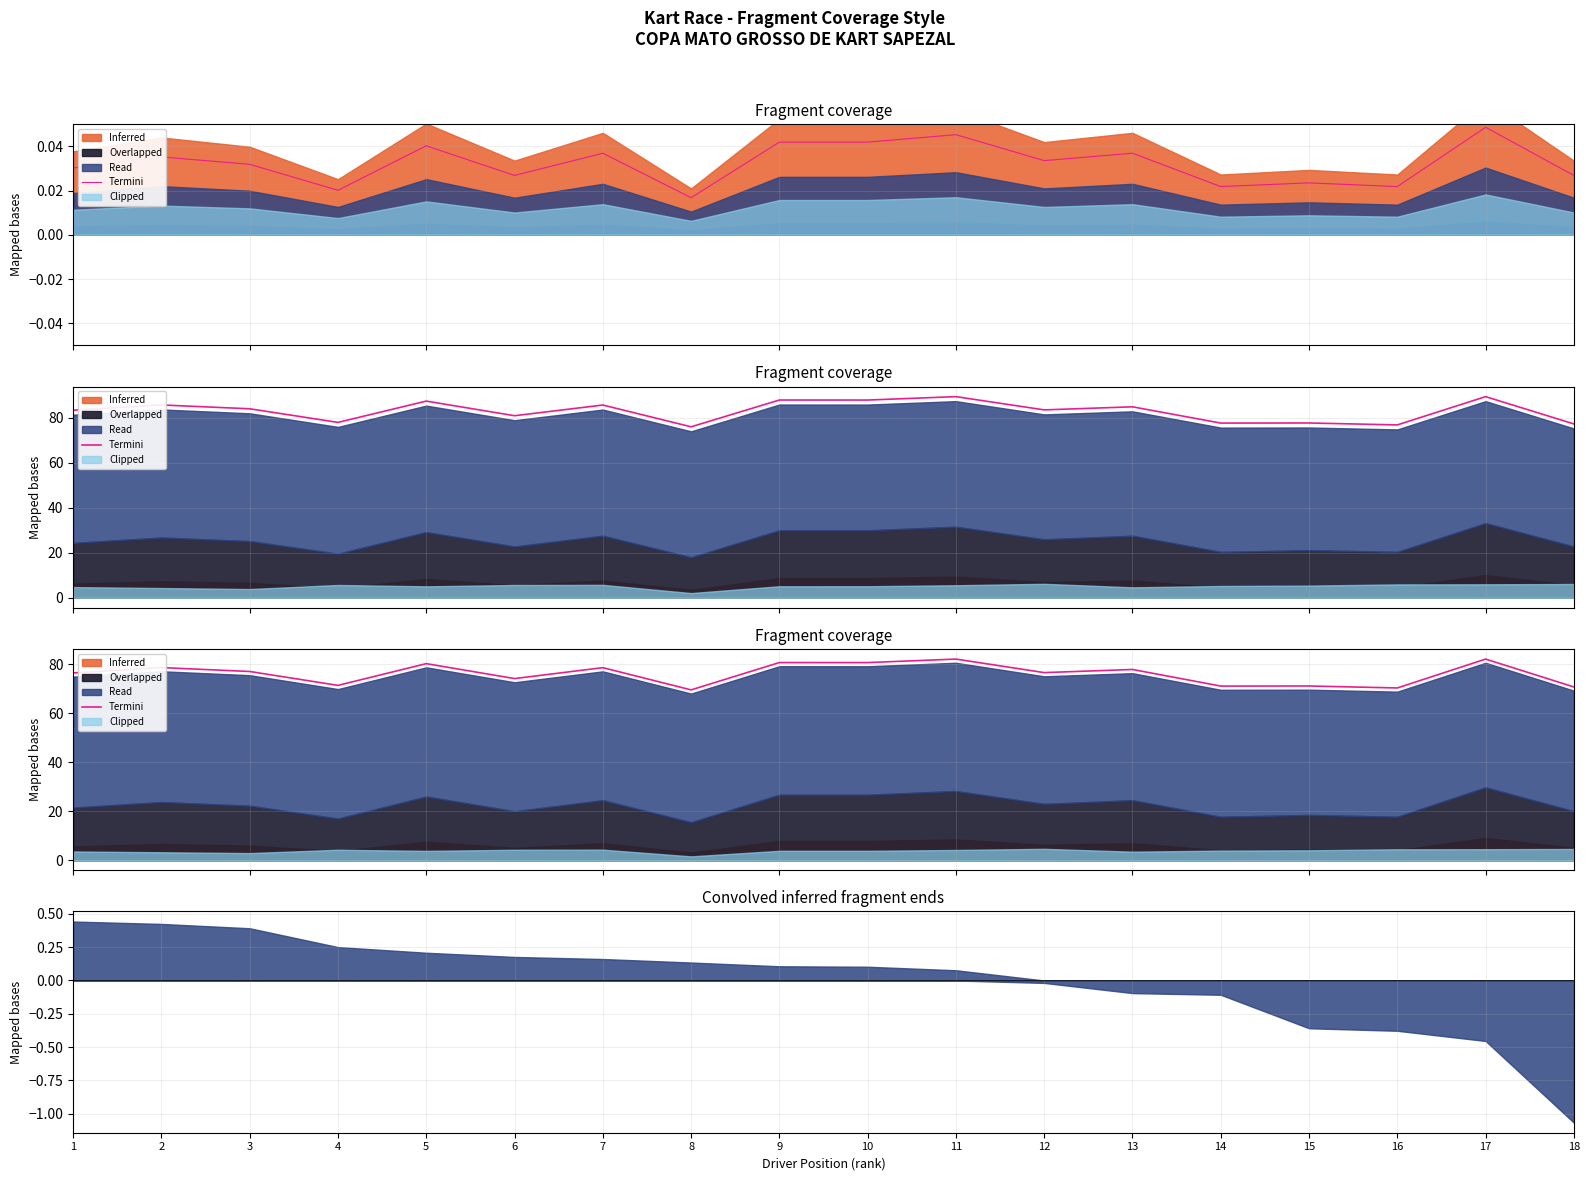

Reading left to right, extract all data points from this chart.

1=76.5	2=78.7	3=77.1	4=71.4	5=80.3	6=74.2	7=78.6	8=69.5	9=80.7	10=80.7	11=82.1	12=76.6	13=77.9	14=71.1	15=71.1	16=70.3	17=82.1	18=70.7